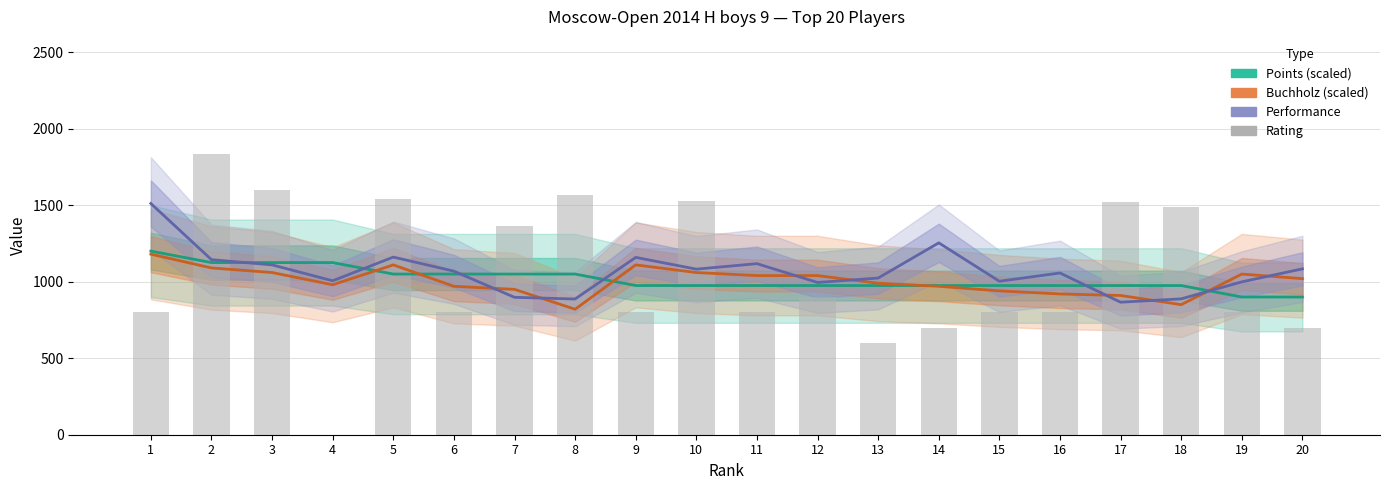

Does the chart contain stacked bars?

No